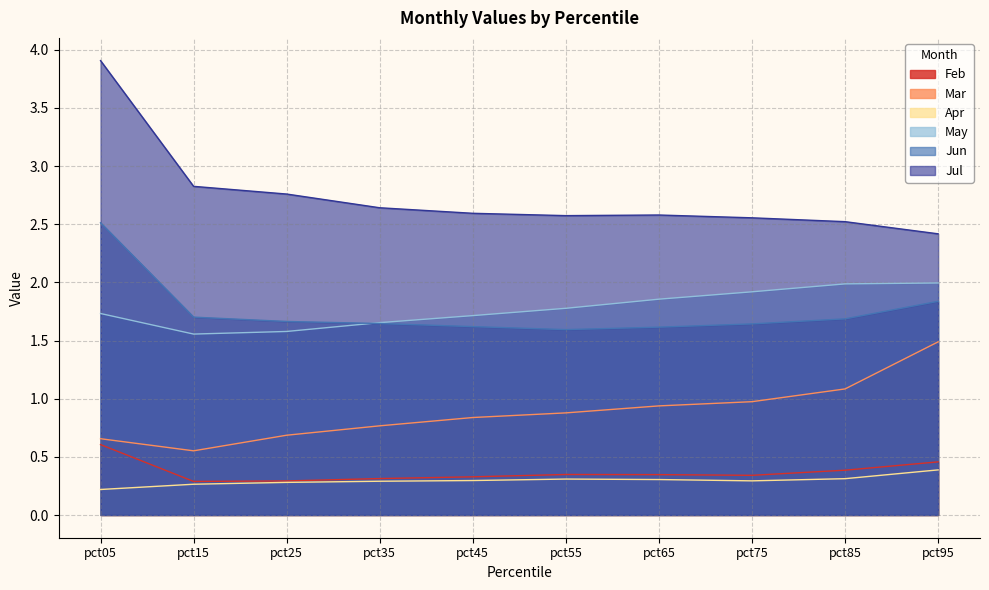

In Mar, how many points are lower than both neighbors (excluding endpoints)?

1